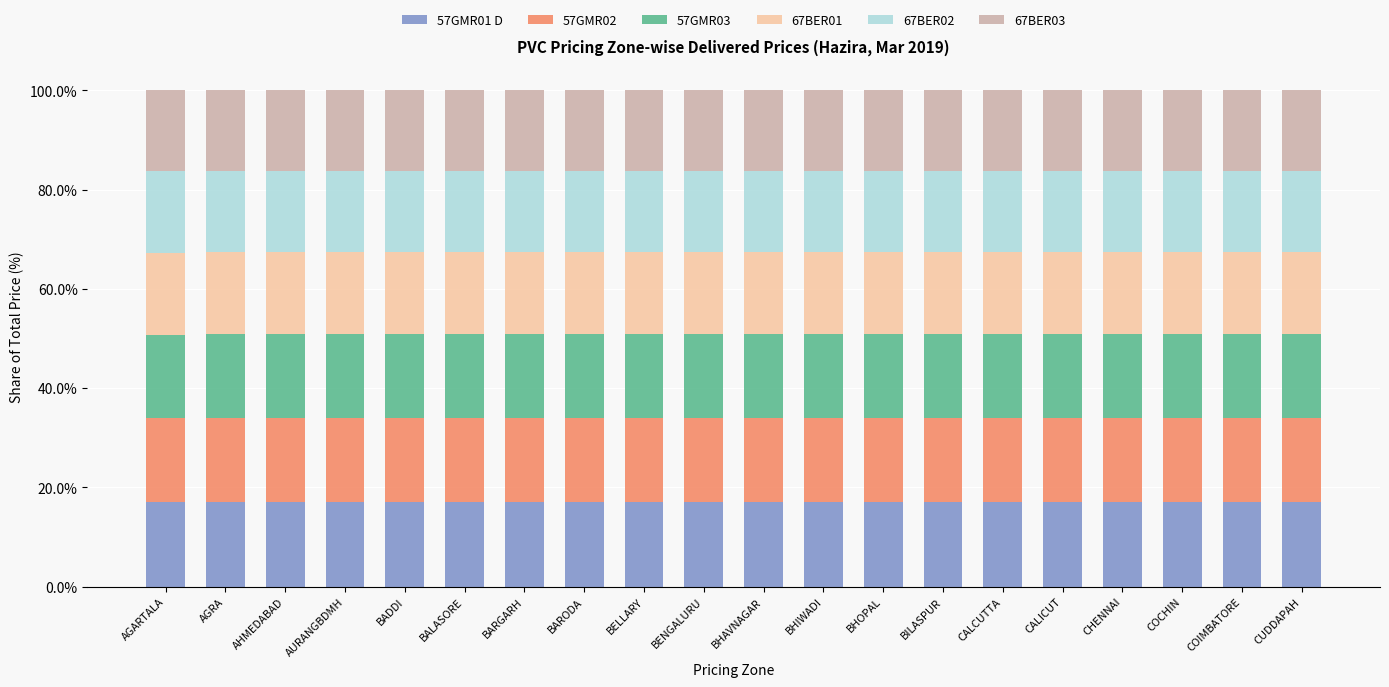

What is the total value across all series at AGARTALA?

100.0